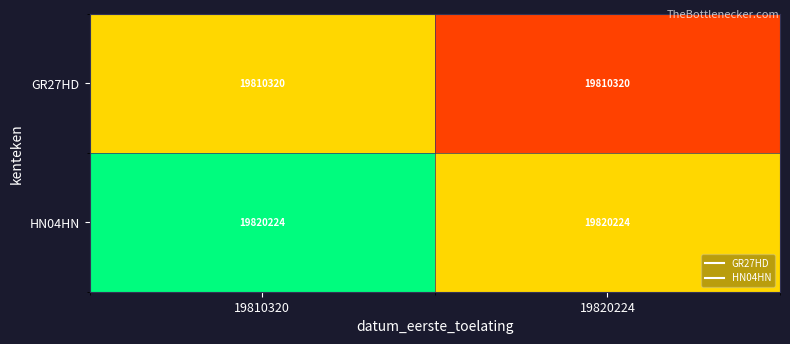

The value of HN04HN at 19820224 is 28092079. True or false?

False